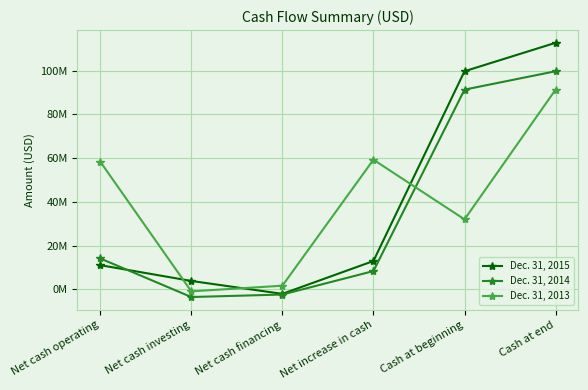

Reading right to left, what are all the values shown in this chart?

Dec. 31, 2015: 112711028	99713929	12997099	-2003331	3891047	11109383
Dec. 31, 2014: 99713929	91309754	8404175	-2313906	-3458439	14176520
Dec. 31, 2013: 91309754	32017490	59292264	1713103	-857341	58436502